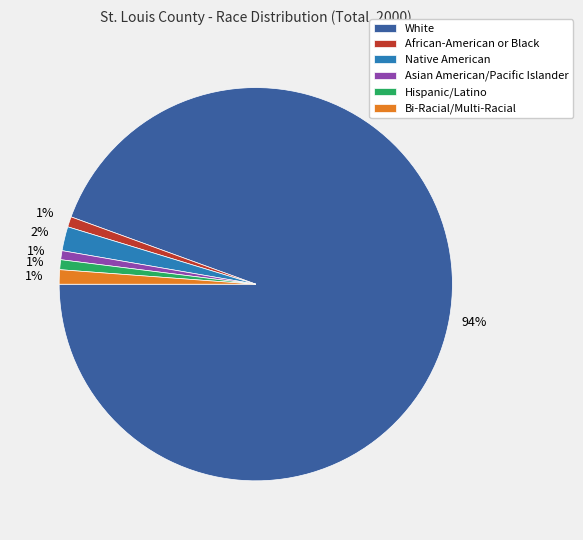

Does White represent more than half of the total?

Yes